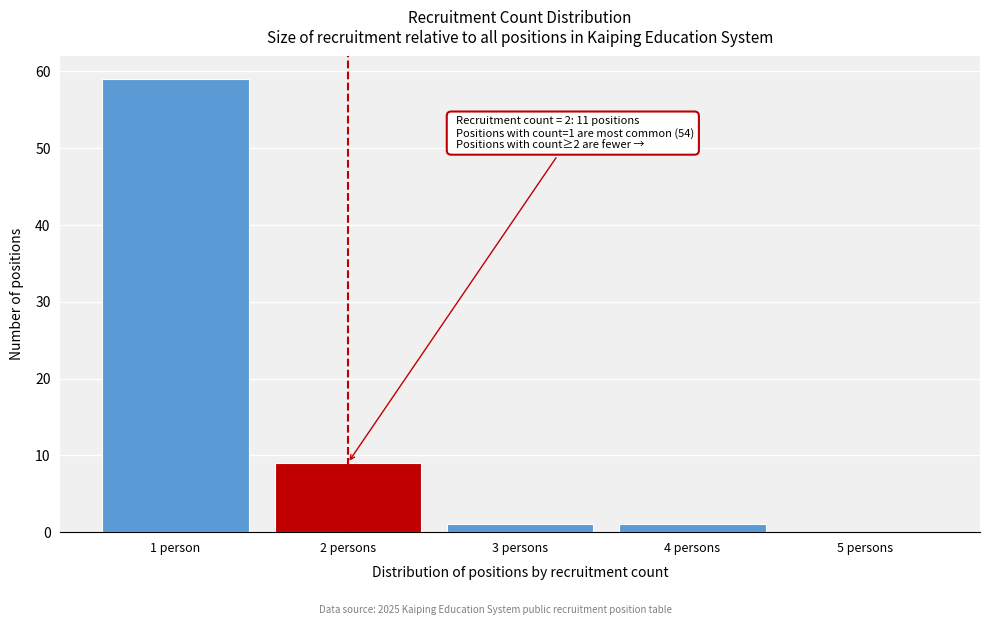

Reading left to right, extract all data points from this chart.

1 person=59	2 persons=9	3 persons=1	4 persons=1	5 persons=0